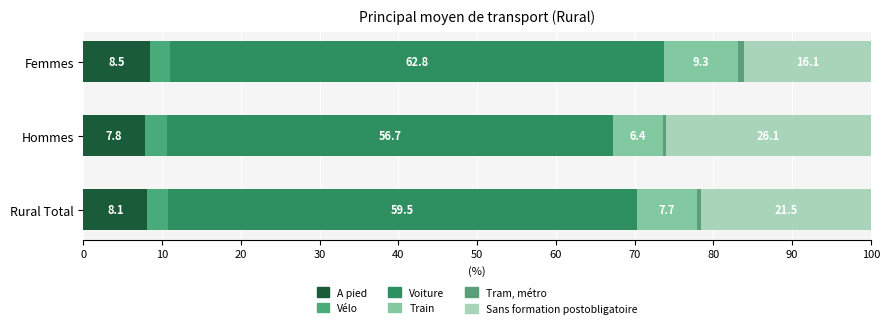

How many series are shown in this chart?

6